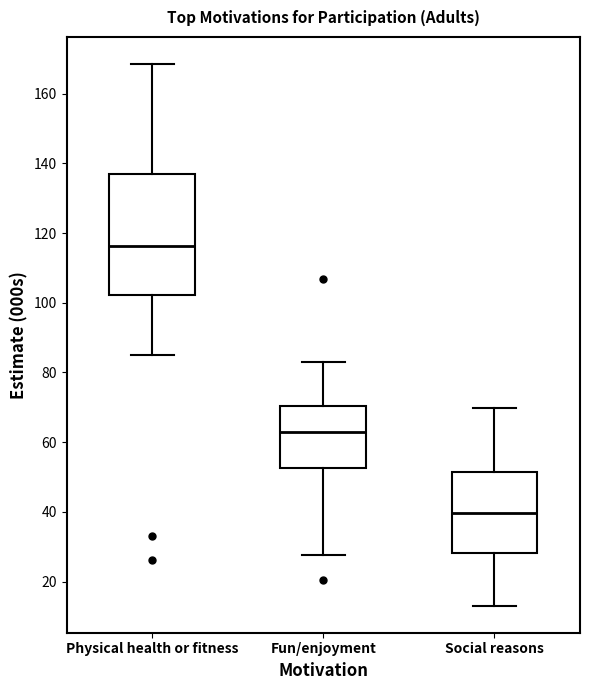

Reading left to right, read every box against the y-axis: the position of its median line, the range the box covers, and the ends of its whiskers. The values are not printed on the chart, so give them approximately, as read against the axis.

Physical health or fitness: median 116, box 102 to 136, whiskers 84 to 168
Fun/enjoyment: median 62, box 52 to 70, whiskers 28 to 84
Social reasons: median 40, box 28 to 52, whiskers 14 to 70